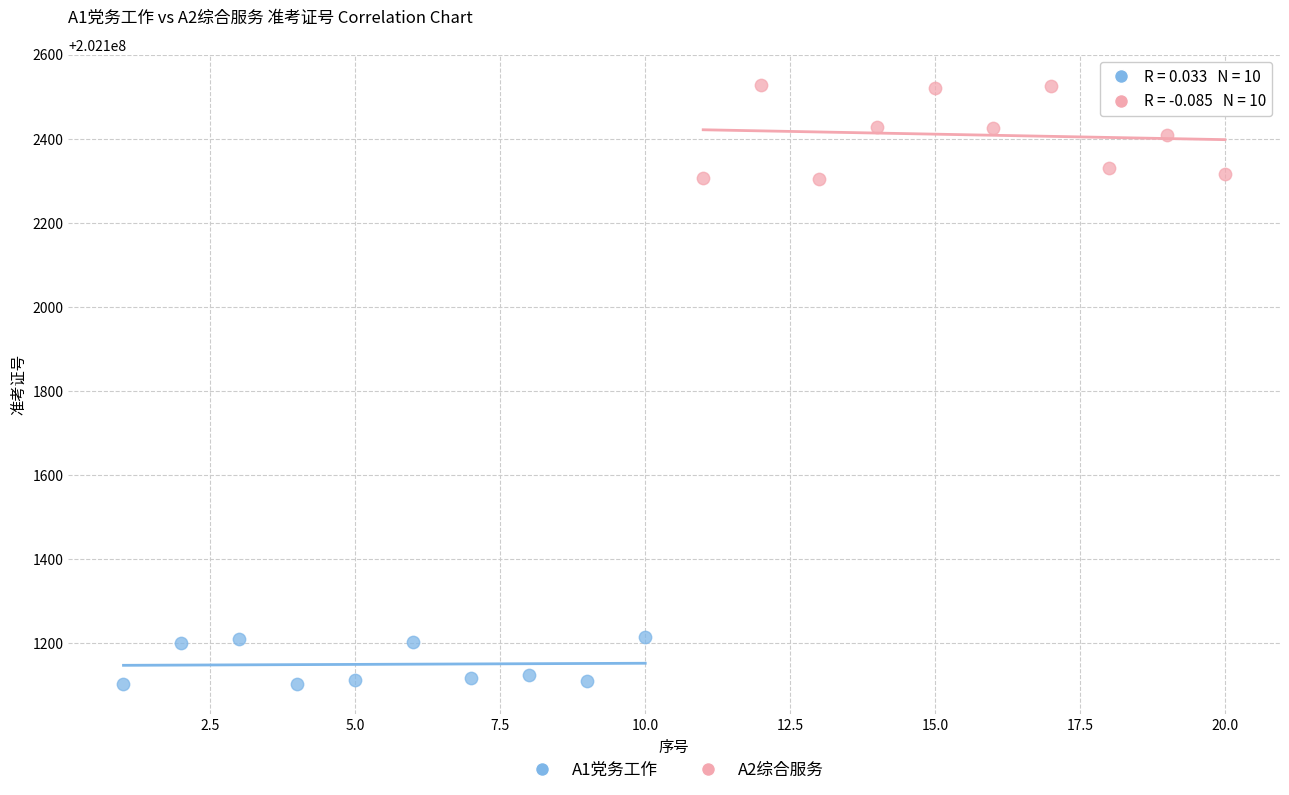

Which series has the widest spread of Y values?

A2综合服务